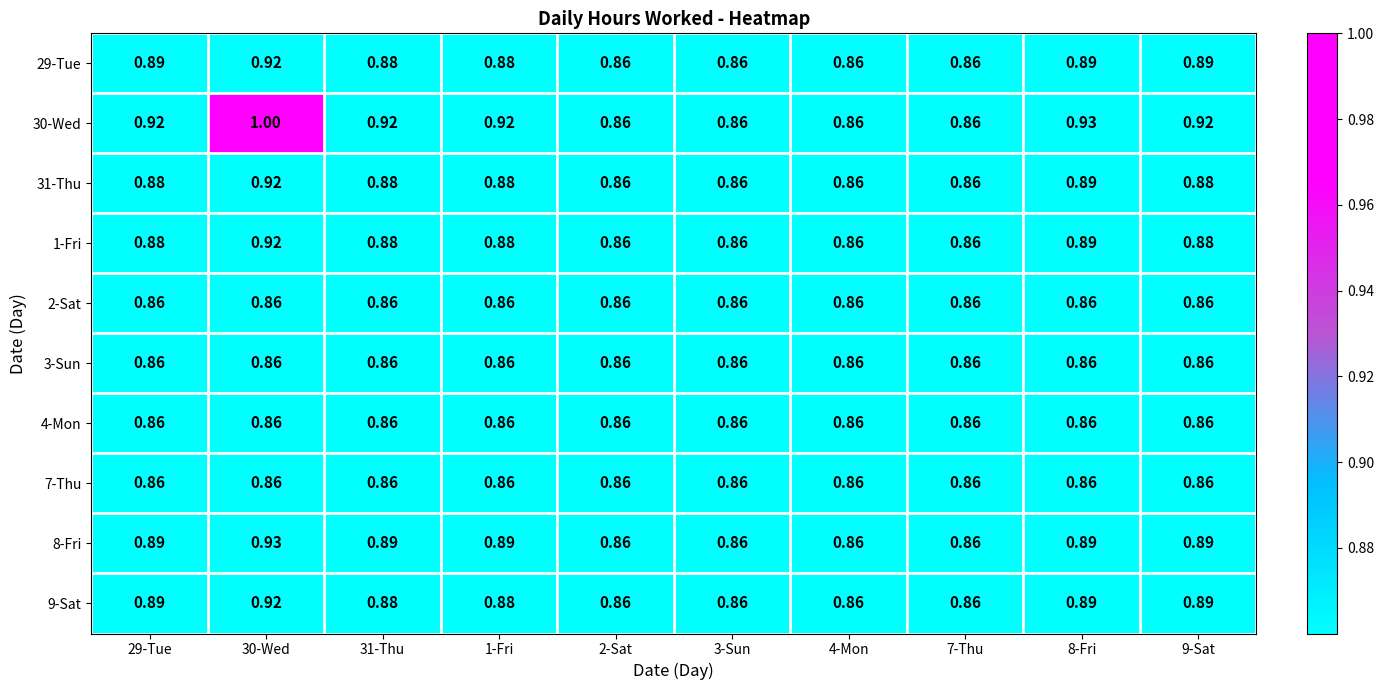

What is the difference between the highest and lowest values at 29-Tue?

0.1